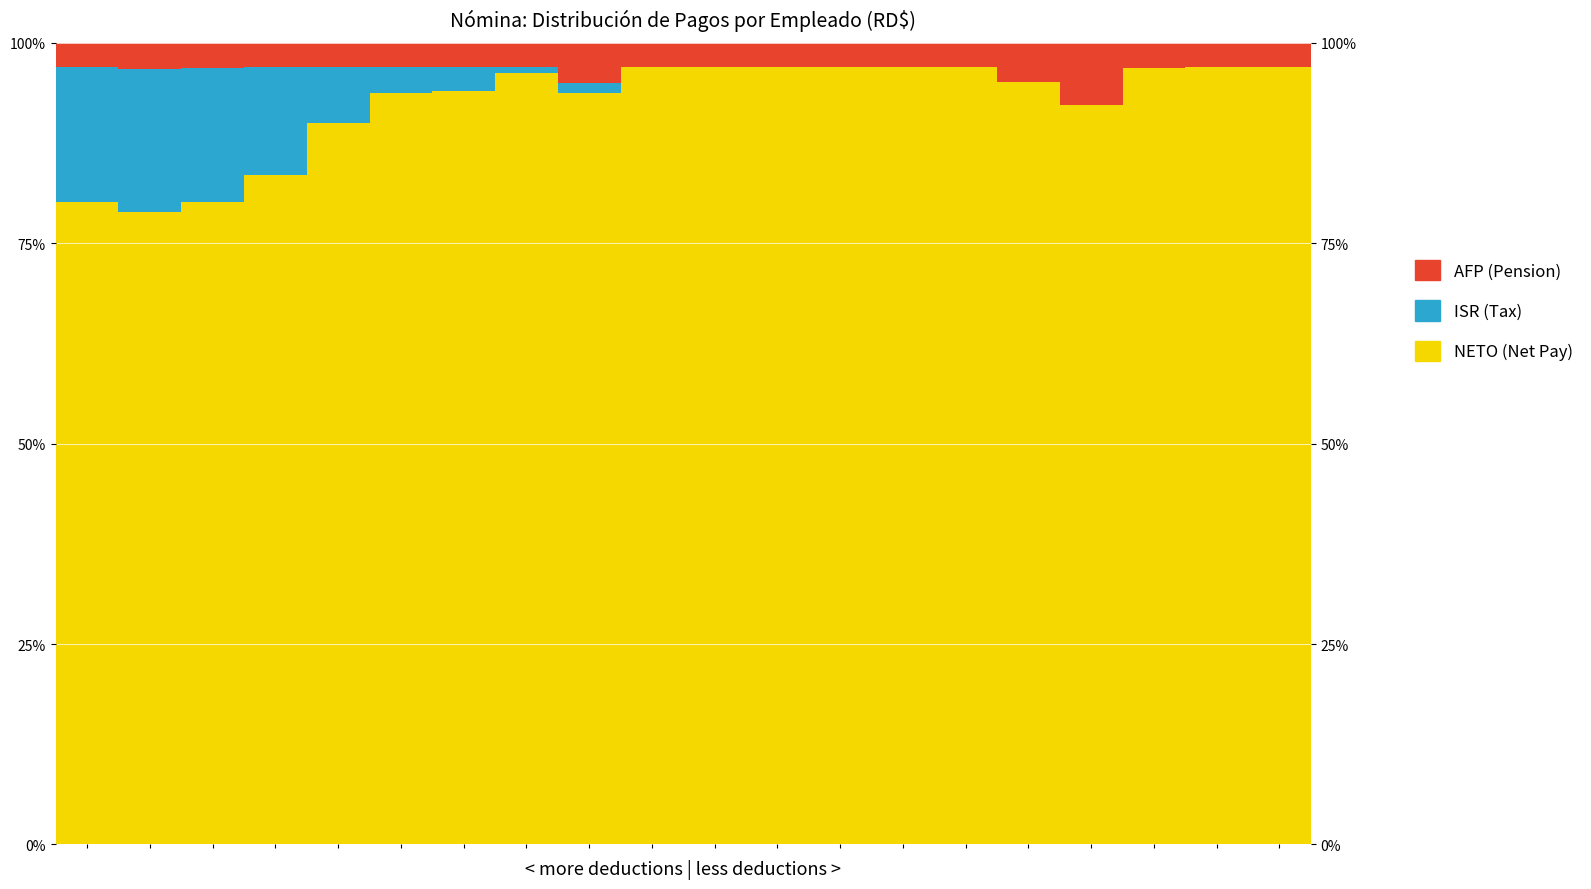

Which series has the widest spread of values?

NETO (Net Pay)